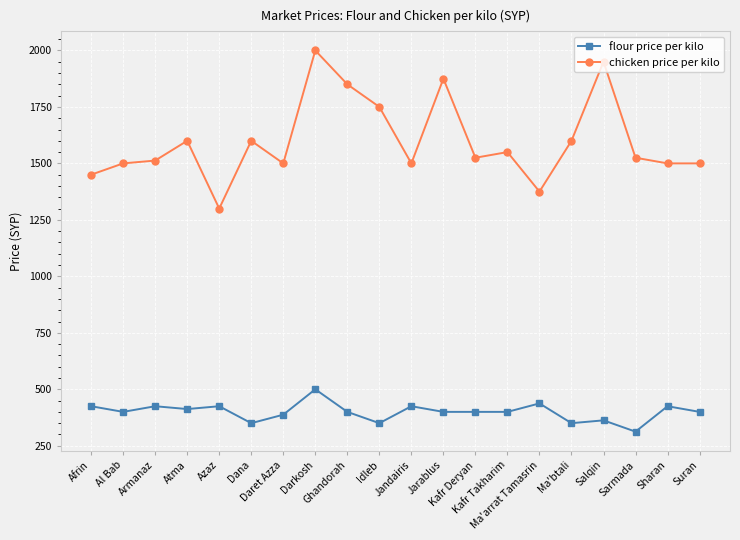

True or false: chicken price per kilo has more than 2 interior local peaks.

True